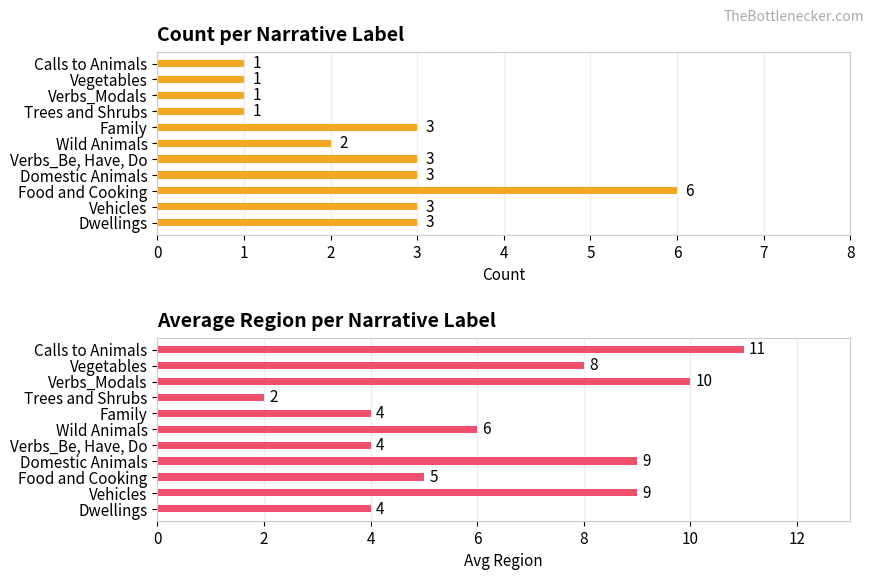

What is the difference between the maximum and second lowest values in the Avg Region per Narrative series?

7